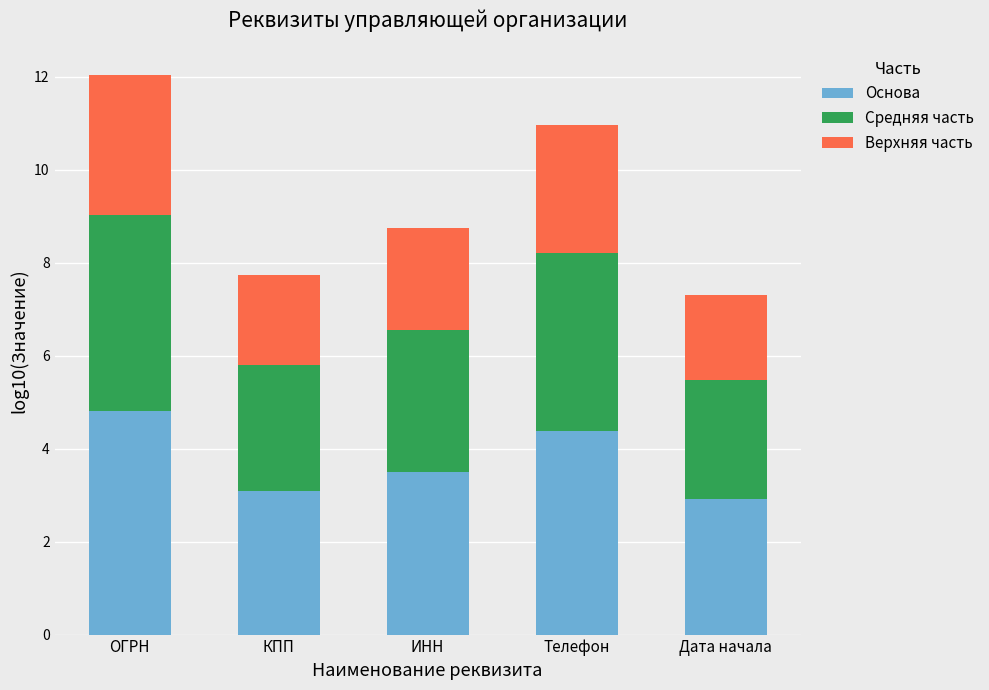

Reading right to left, what are the values for Основа?

Дата начала=2.9	Телефон=4.4	ИНН=3.5	КПП=3.1	ОГРН=4.8